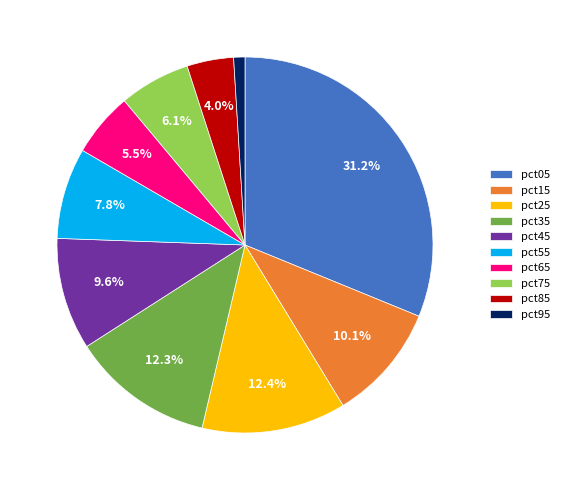

Count the number of slices in the pie.

10